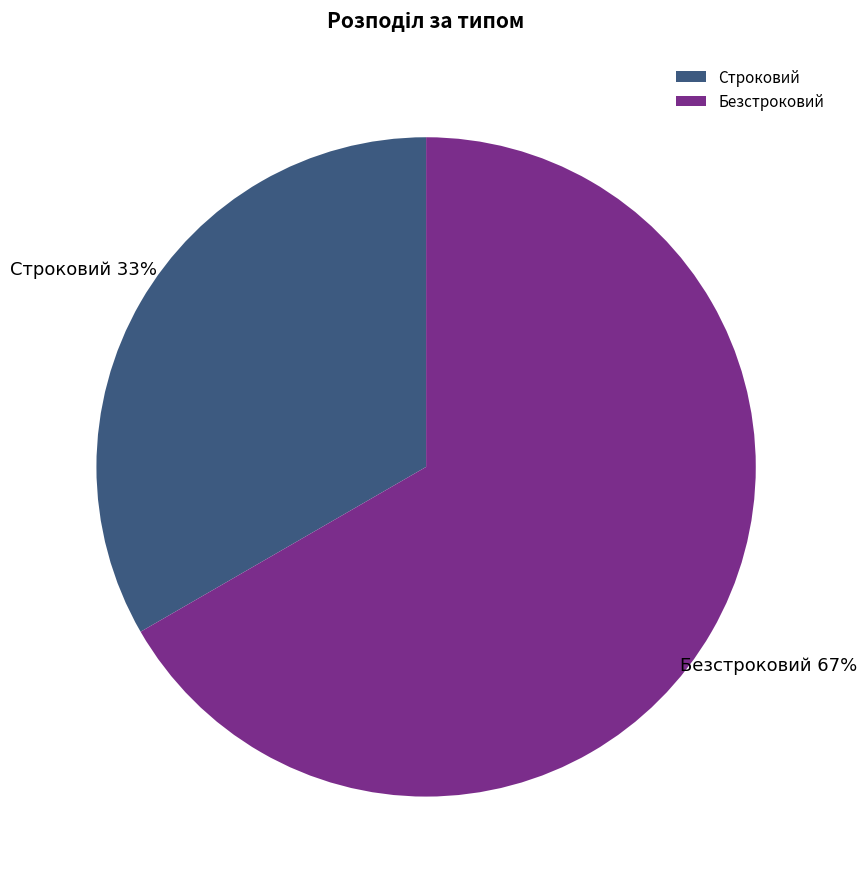

Which has a higher value, Безстроковий or Строковий?

Безстроковий